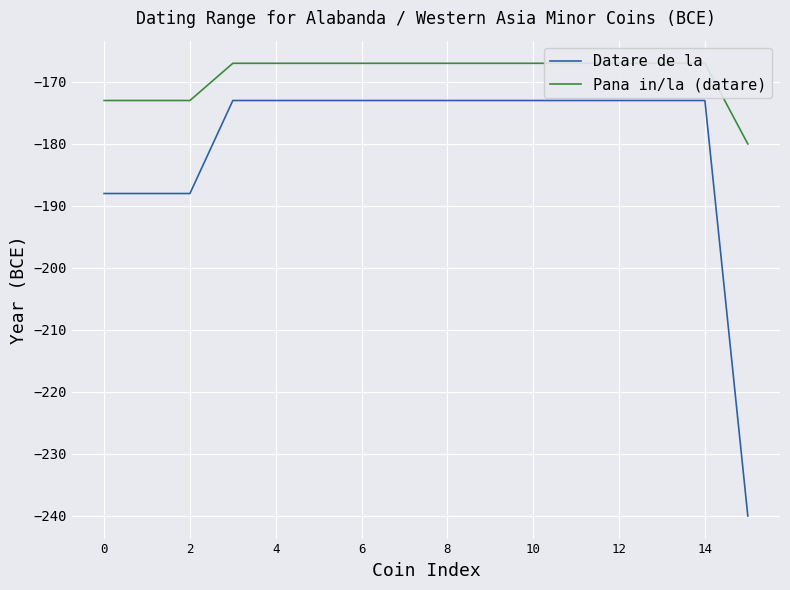

Which series has the largest range (max minus min)?

Datare de la